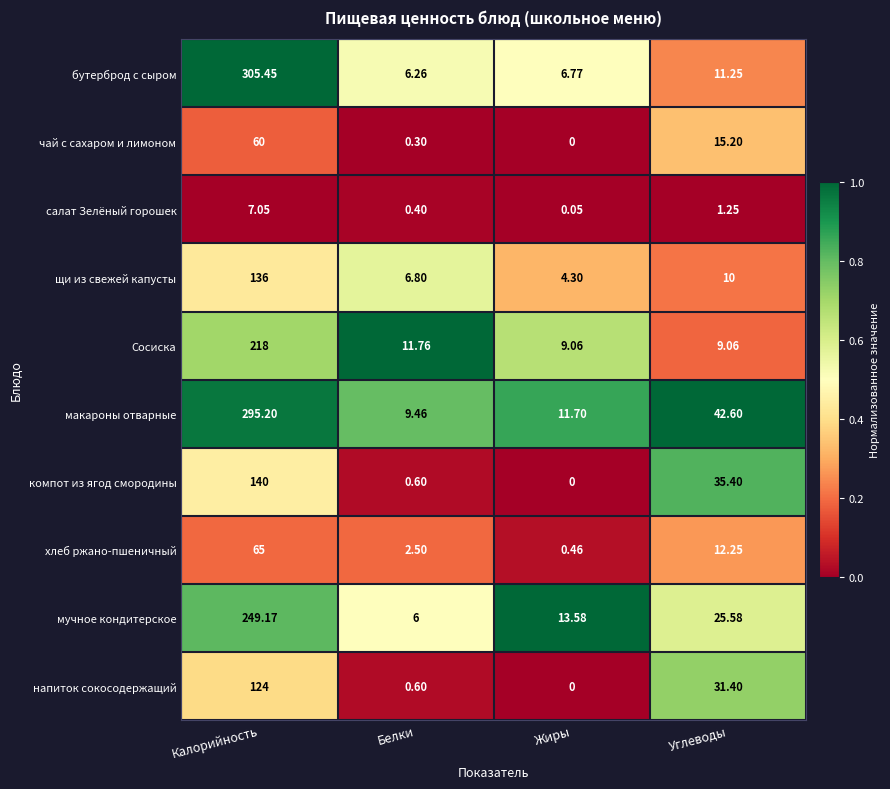

How many values in the хлеб ржано-пшеничный series exceed 12?

2